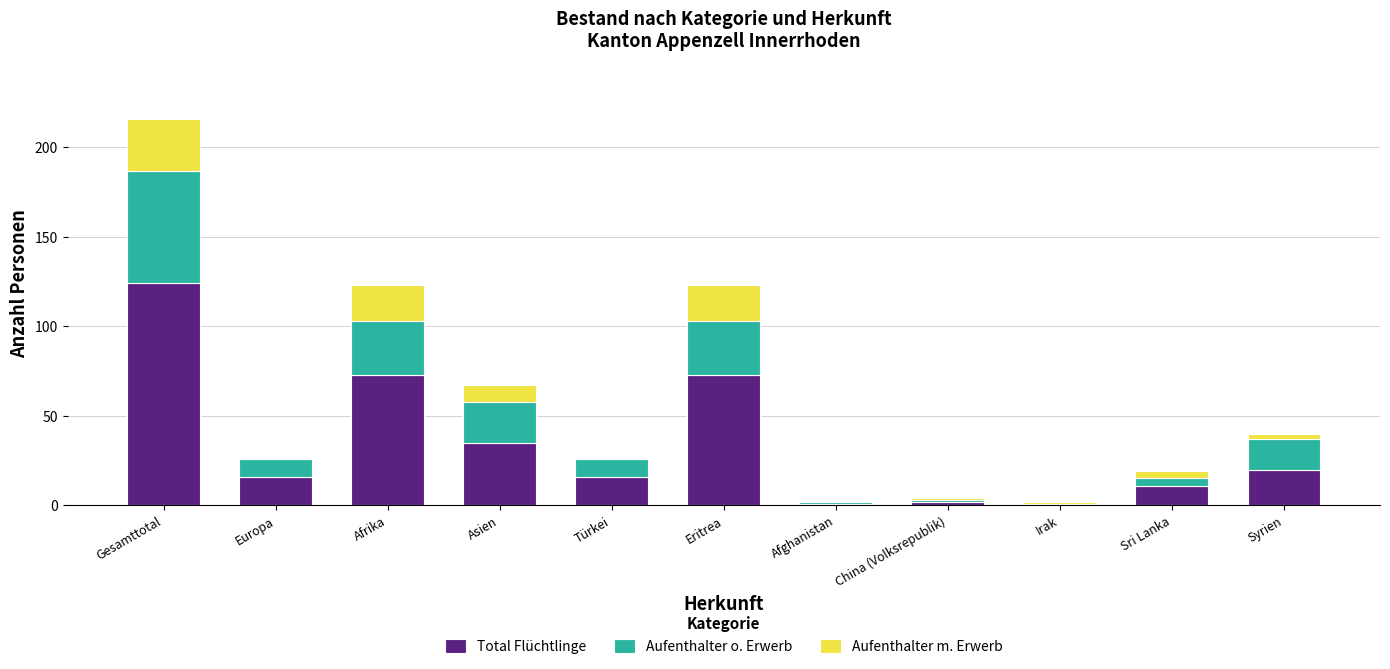

True or false: Total Flüchtlinge has a value of 11 at Sri Lanka.

True